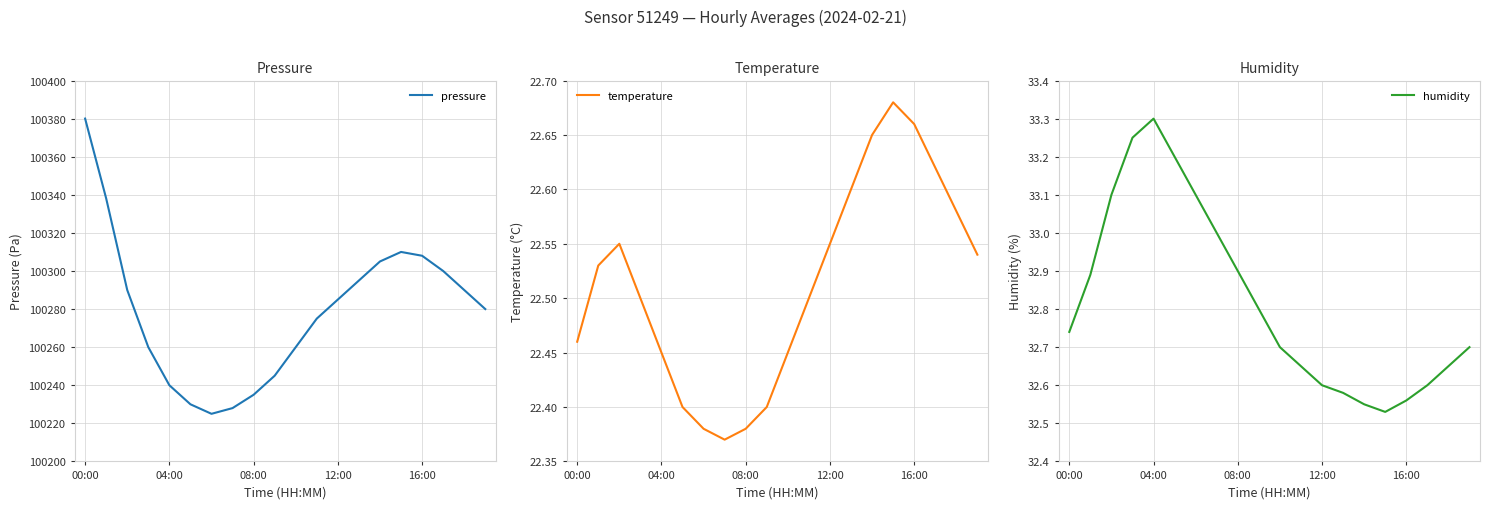

Where is pressure nearest to the value 100302?

17